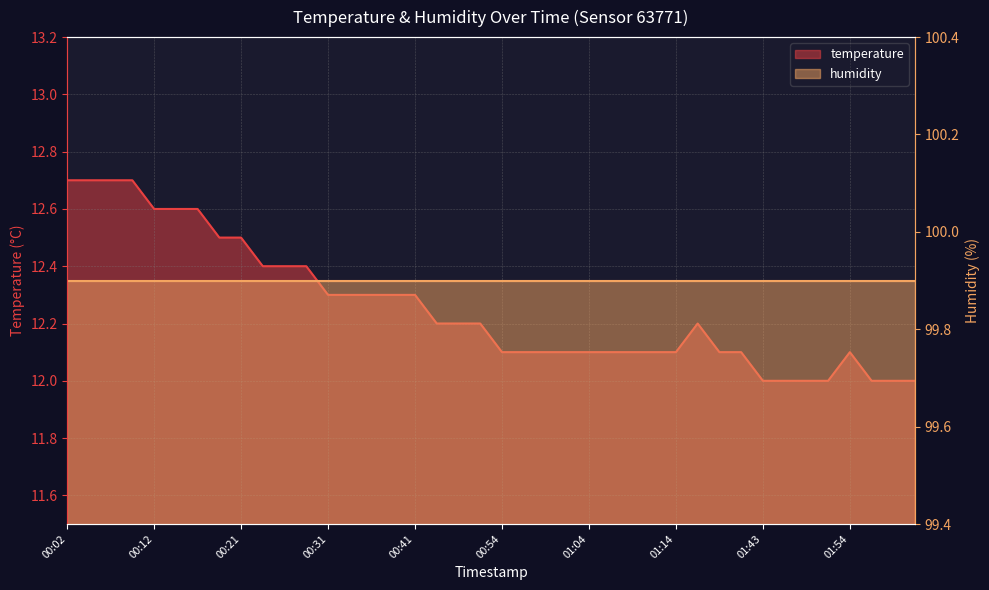

What is the smallest value displayed?

12.0